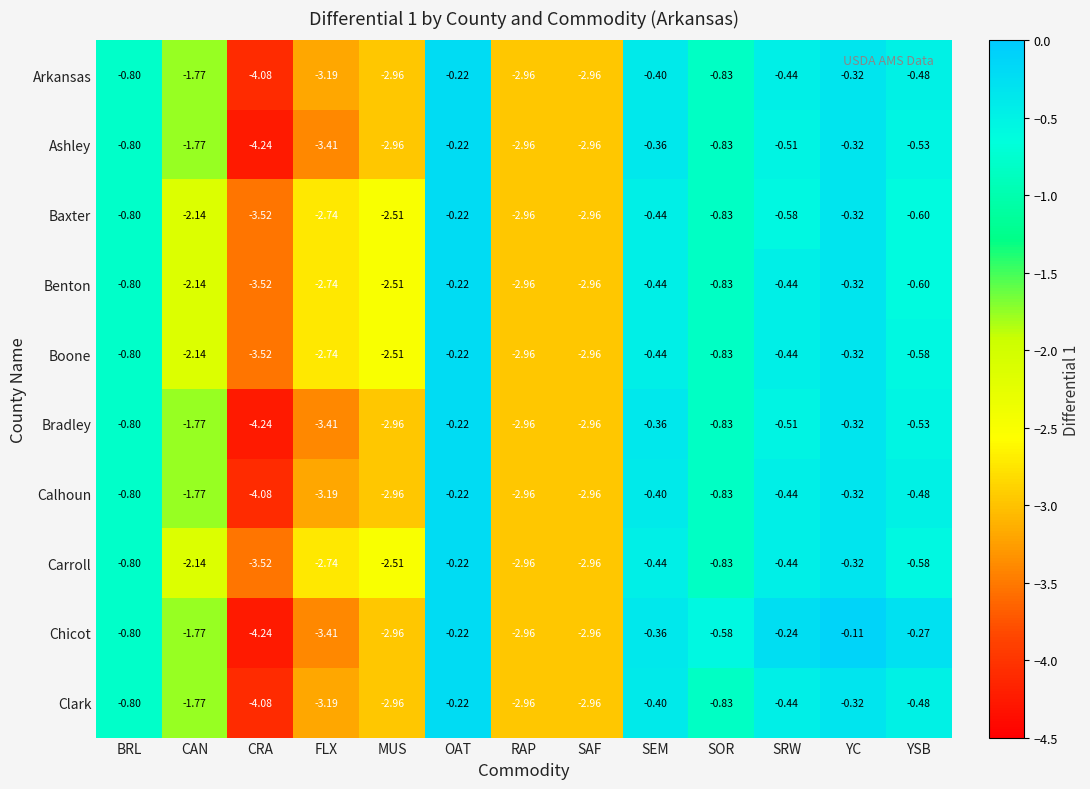

What is the difference between the highest and lowest values at CRA?

0.7